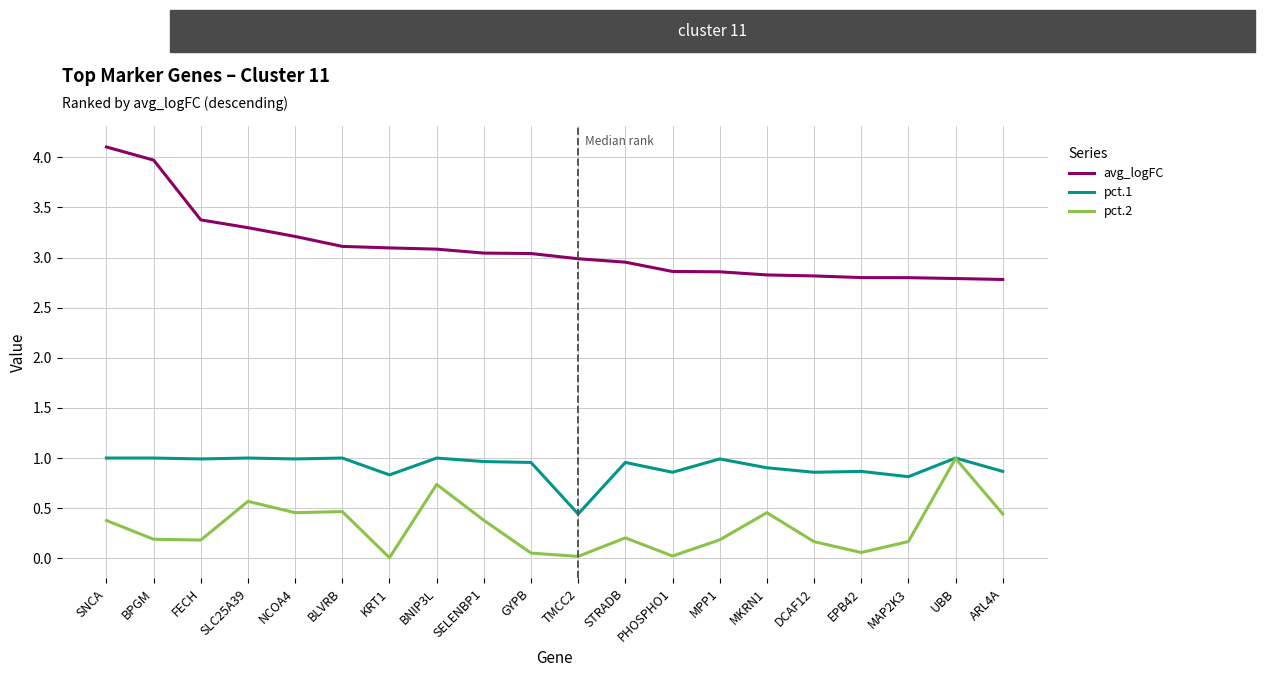

True or false: avg_logFC and pct.2 intersect in this chart.

False